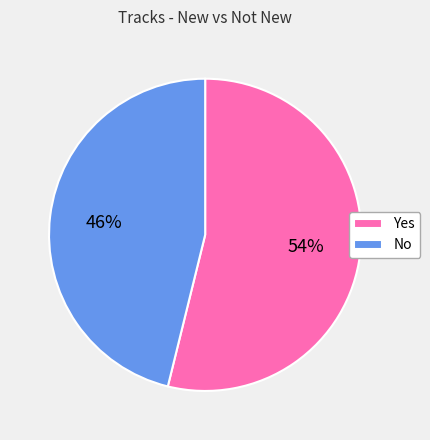

The No slice represents 53% of the pie. True or false?

False